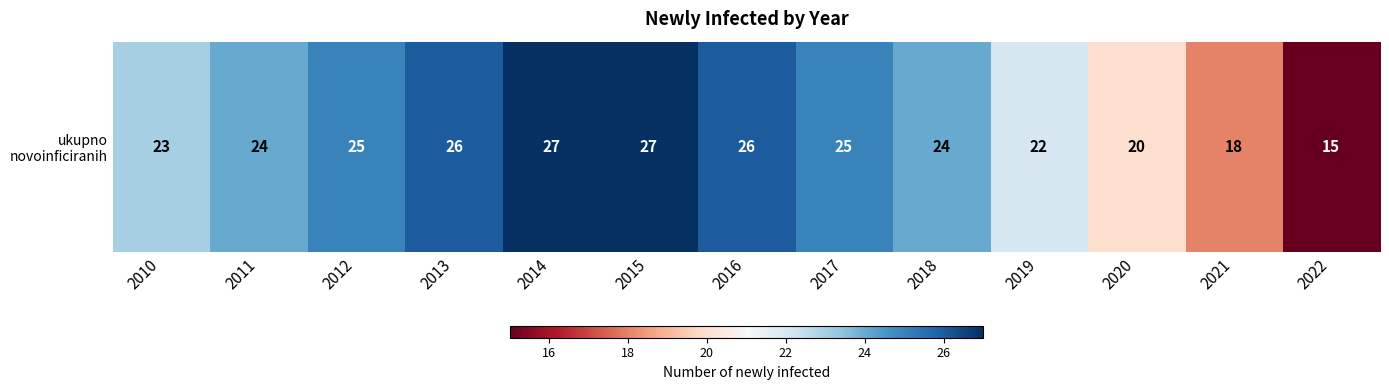

What is the approximate value at 2021?

18